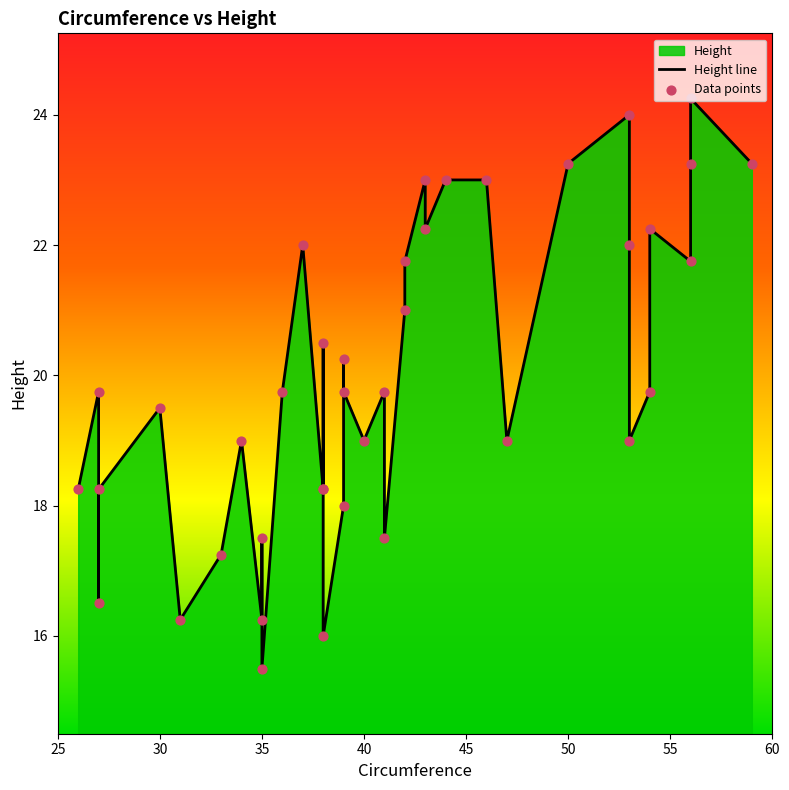

Which series has the largest total across all categories?

Height line